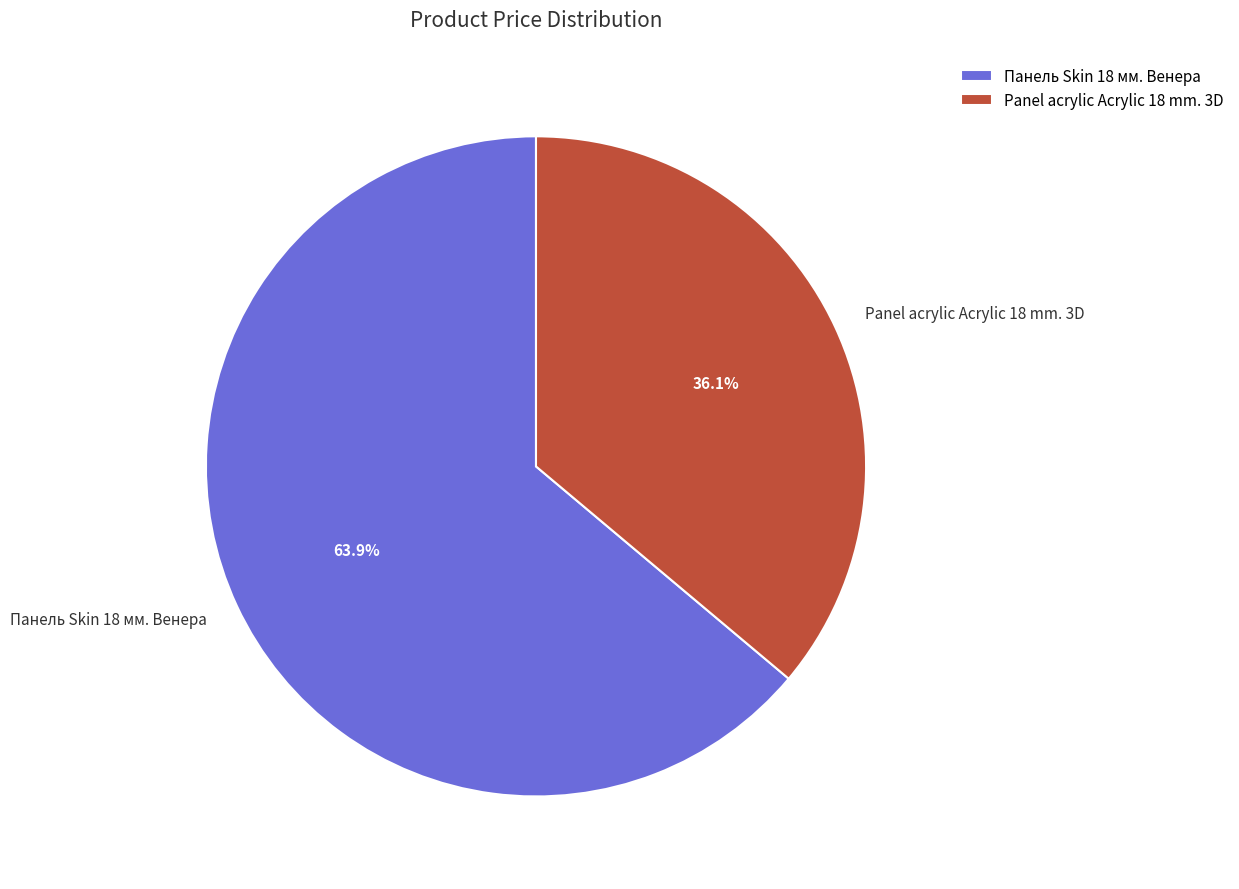

Count the number of slices in the pie.

2